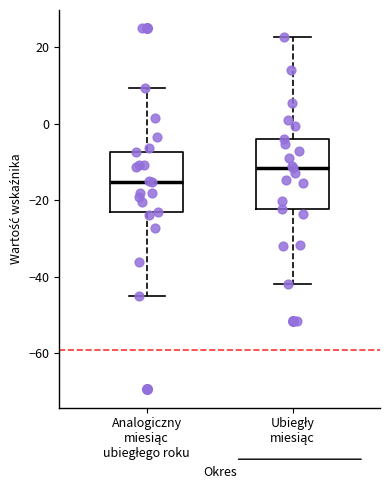

Reading left to right, transcribe this box plot: for each box, give where its median line is, the range the box spans, and where its two whiskers end, as read against the y-axis. The values are not printed on the chart, so give them approximately, as read against the axis.

Analogiczny miesiąc ubiegłego roku: median -16, box -24 to -8, whiskers -44 to 10
Ubiegły miesiąc: median -12, box -22 to -4, whiskers -42 to 22